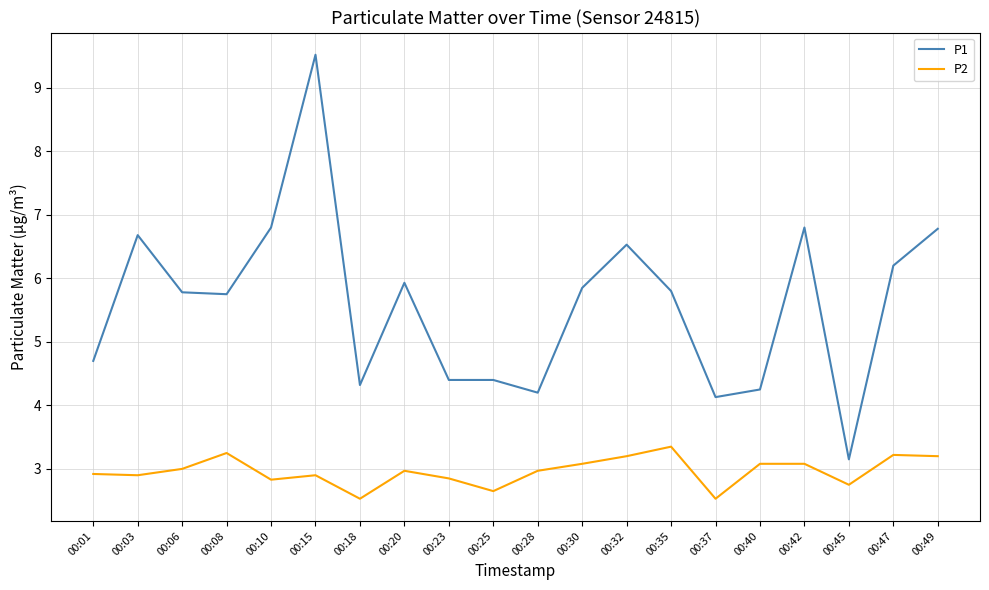

Rank the series by their maximum value, from highest to lowest.

P1, P2